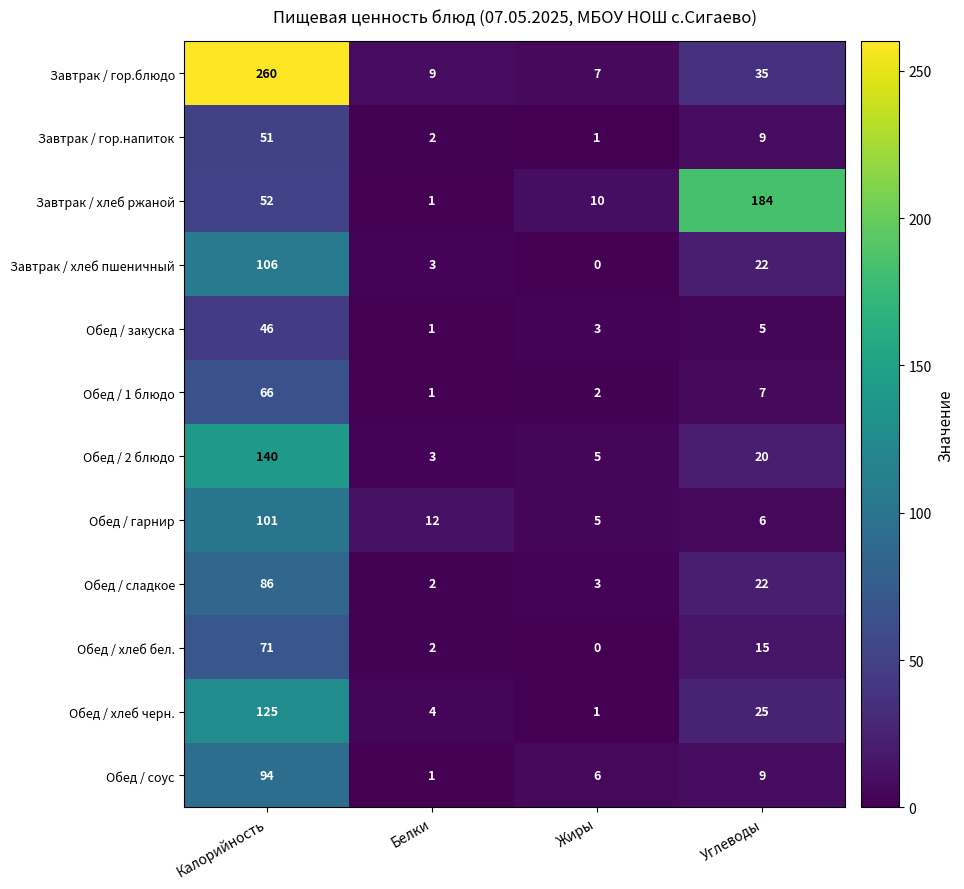

At which label does Обед / хлеб черн. first exceed 25?

Калорийность